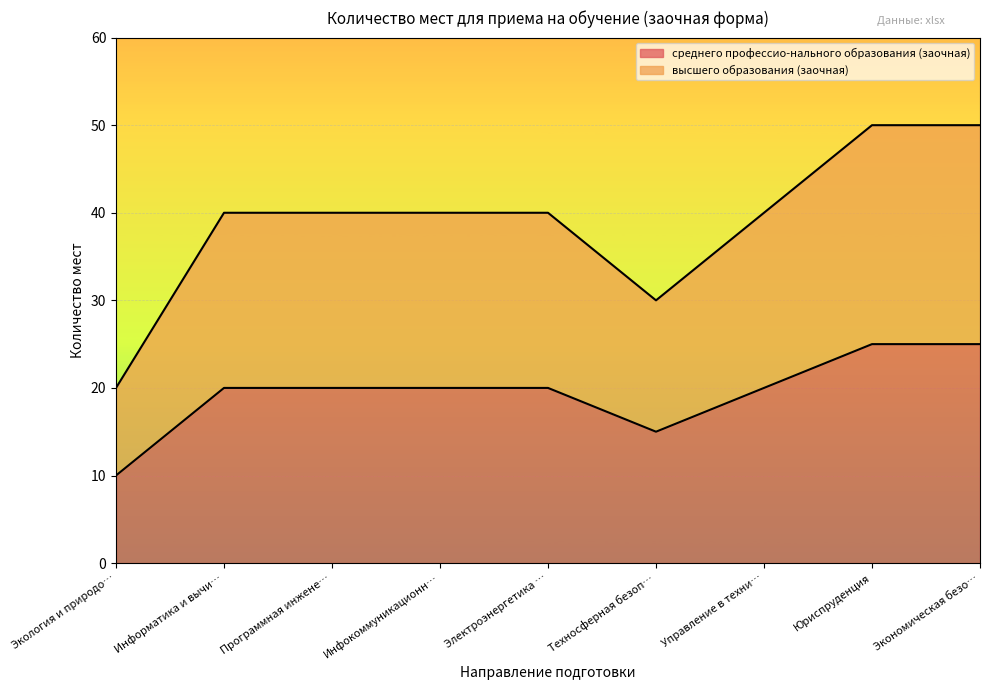

What is the value of the высшего образования (заочная) point at the 6th from the left?

30